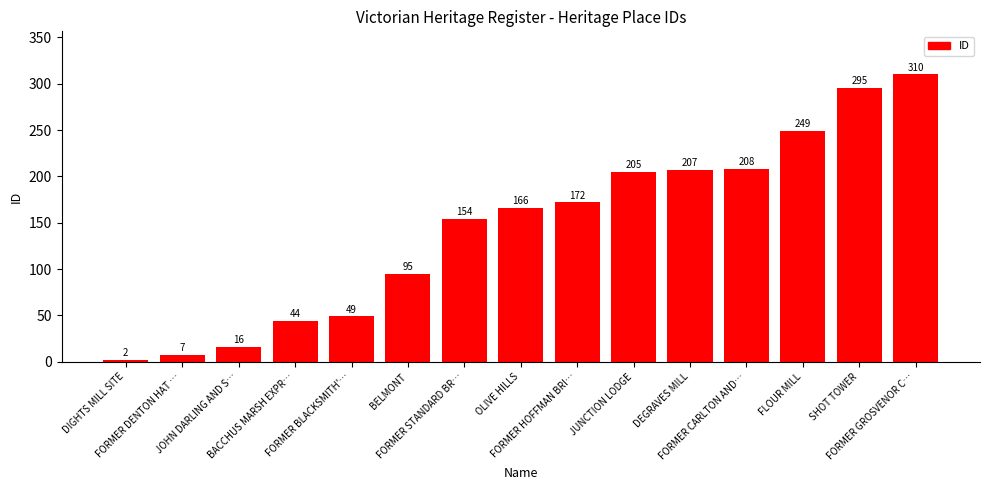

What is the difference between the maximum and second lowest values?

303